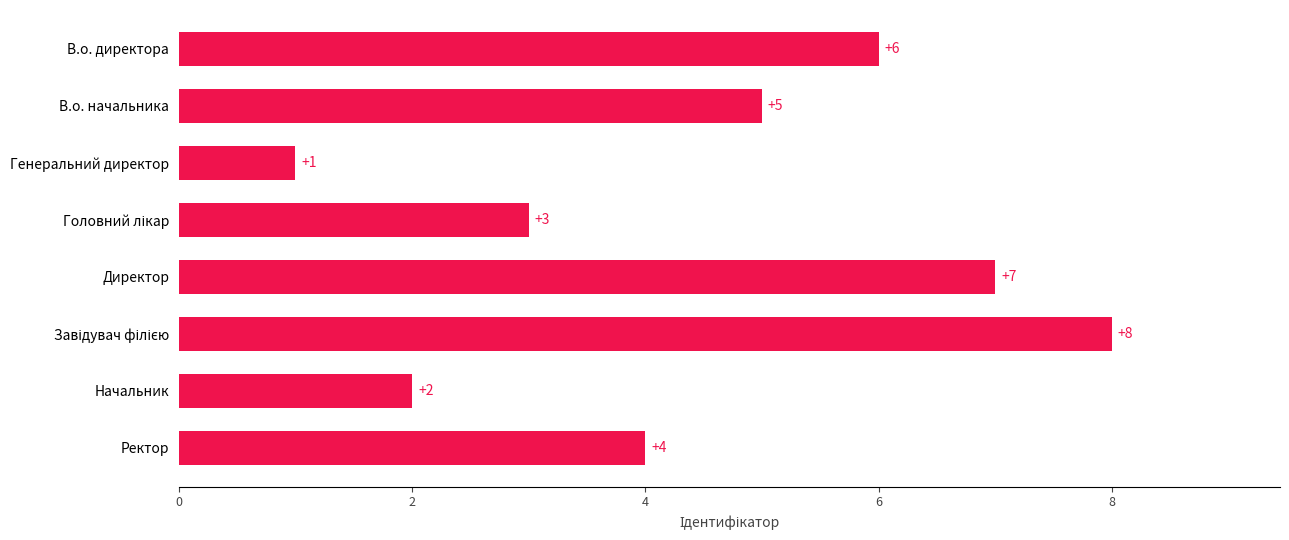

What is the label of the 1st bar from the bottom?

Ректор